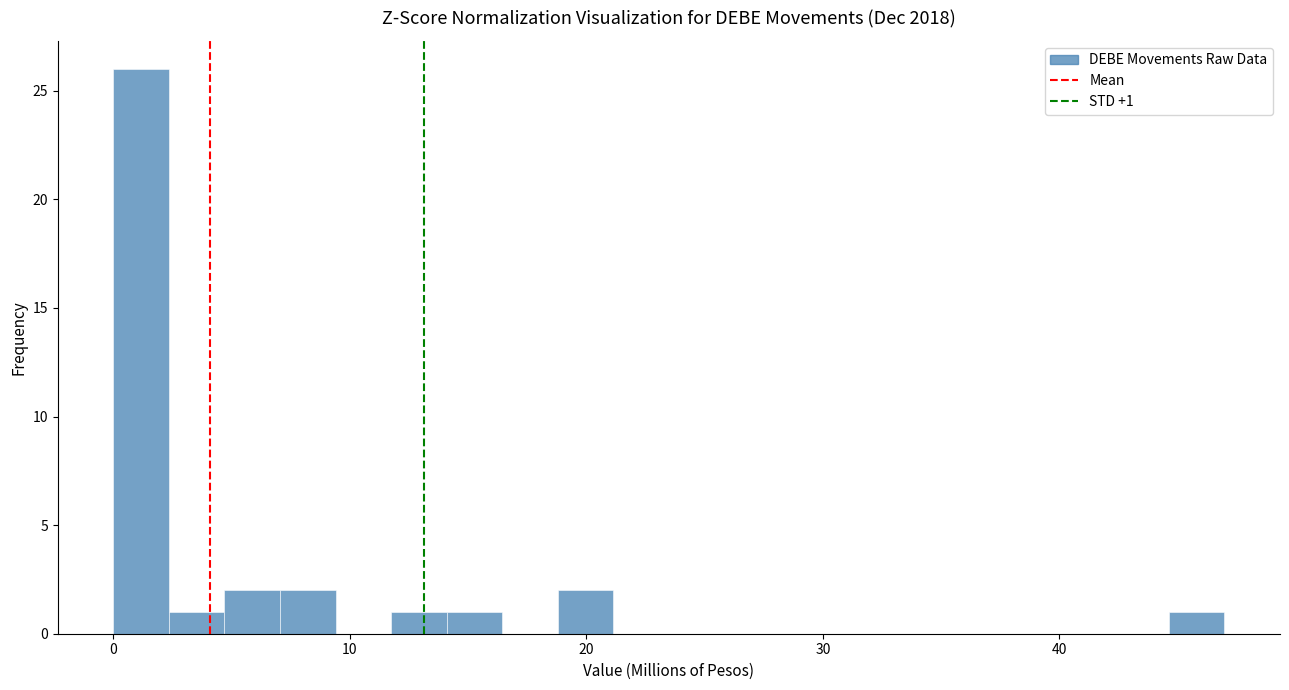

Around what value on the x-axis is the tallest bar? Give the approximate position of its centre, as read against the axis.

1